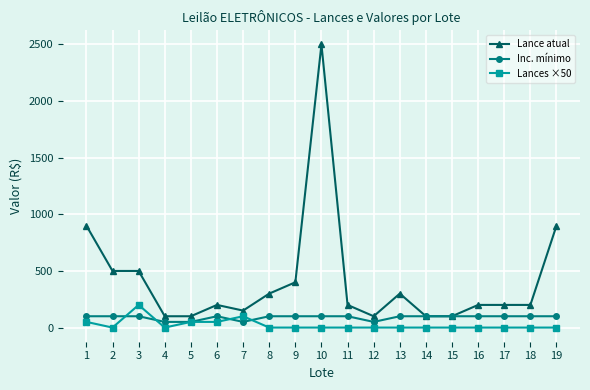

What is the sum of all Lance atual values?

7950